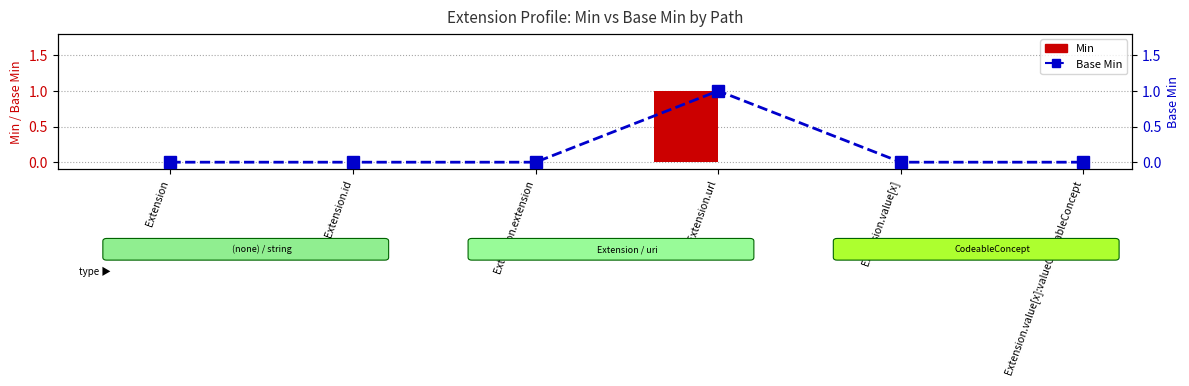

Which series changed the most between Extension.id and Extension.url?

Min